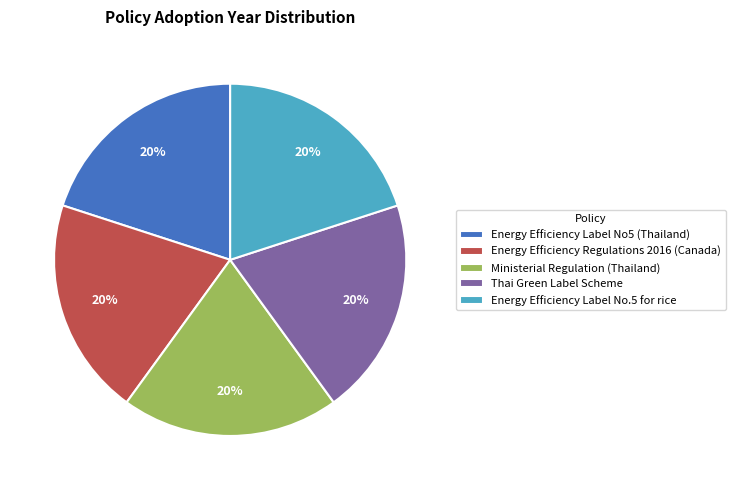

Is the sum of Energy Efficiency Label No5 (Thailand) and Energy Efficiency Label No.5 for rice greater than half?

No